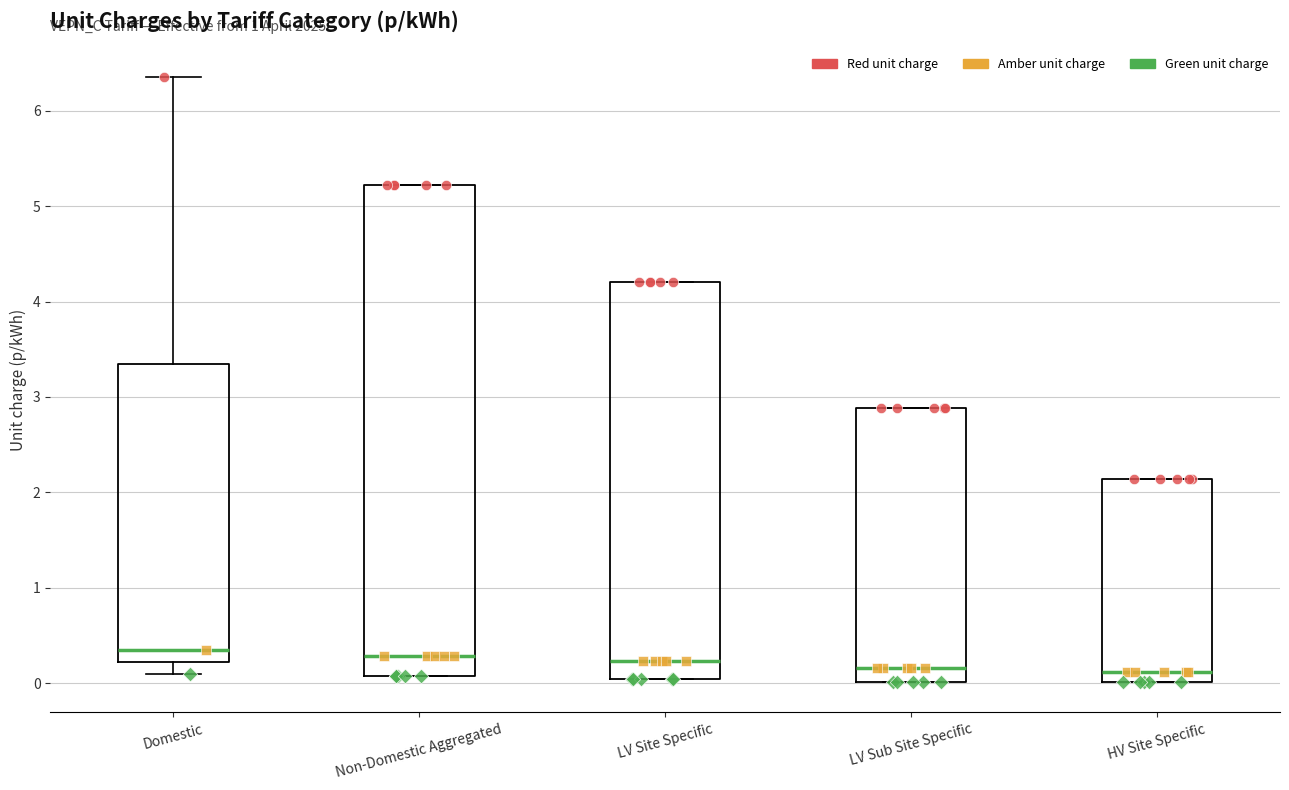

Reading left to right, read every box against the y-axis: the position of its median line, the range the box covers, and the ends of its whiskers. The values are not printed on the chart, so give them approximately, as read against the axis.

Domestic: median 0.3, box 0.2 to 3.3, whiskers 0.1 to 6.4
Non-Domestic Aggregated: median 0.3, box 0.1 to 5.2, whiskers 0.1 to 5.2
LV Site Specific: median 0.2, box 0.0 to 4.2, whiskers 0.0 to 4.2
LV Sub Site Specific: median 0.2, box 0.0 to 2.9, whiskers 0.0 to 2.9
HV Site Specific: median 0.1, box 0.0 to 2.1, whiskers 0.0 to 2.1